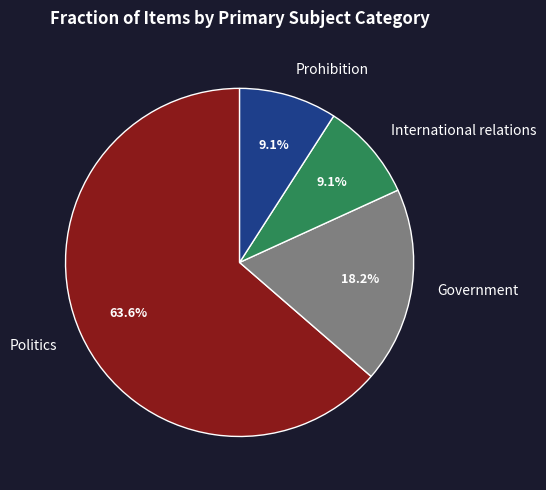

True or false: Government accounts for 6% of the total.

False